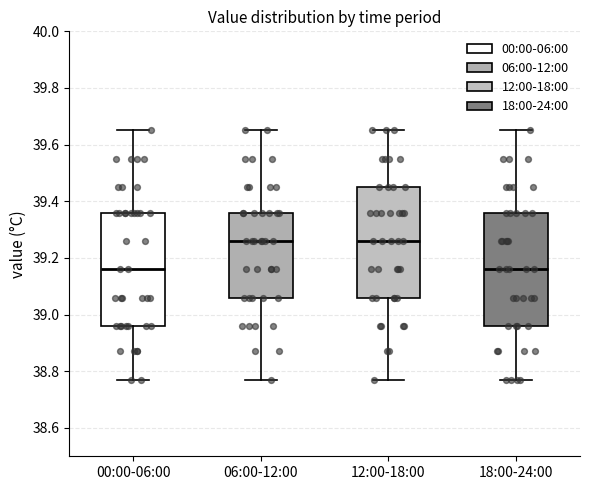

Reading left to right, read every box against the y-axis: the position of its median line, the range the box covers, and the ends of its whiskers. The values are not printed on the chart, so give them approximately, as read against the axis.

00:00-06:00: median 39.16, box 38.96 to 39.36, whiskers 38.78 to 39.66
06:00-12:00: median 39.26, box 39.06 to 39.36, whiskers 38.78 to 39.66
12:00-18:00: median 39.26, box 39.06 to 39.46, whiskers 38.78 to 39.66
18:00-24:00: median 39.16, box 38.96 to 39.36, whiskers 38.78 to 39.66